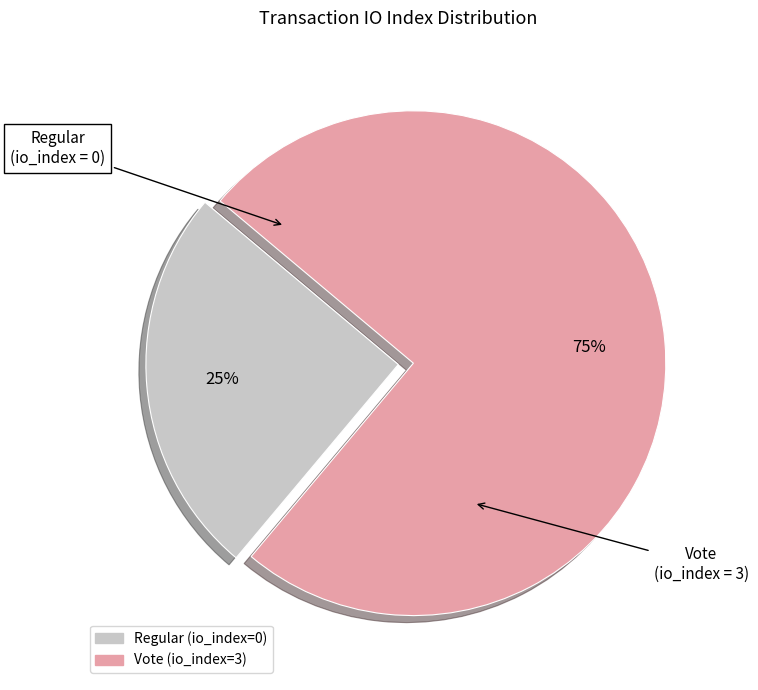

To the nearest percent, what is the average slice percentage?

50%